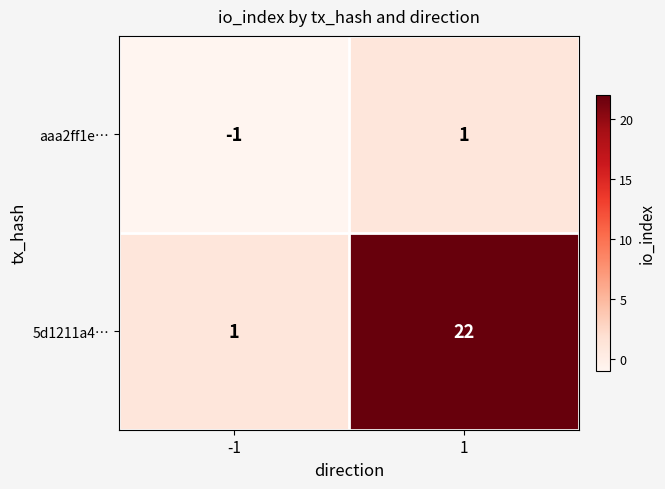

The value of aaa2ff1e… at 1 is 1. True or false?

True